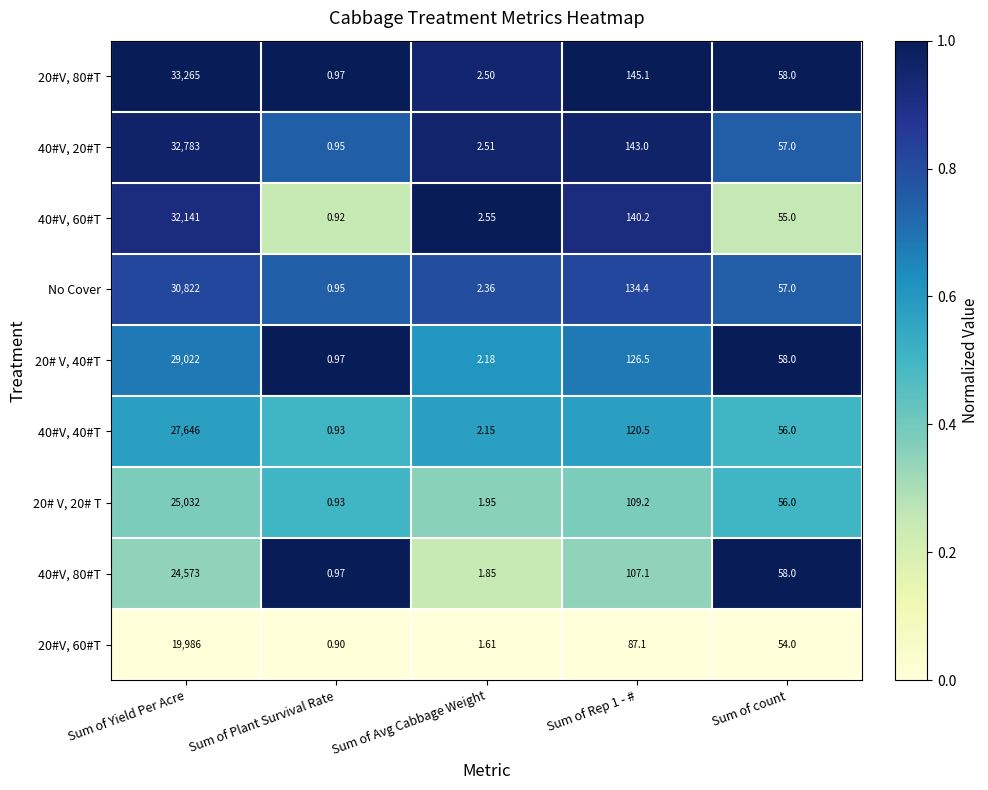

Is the value of 20# V, 40#T at Sum of Avg Cabbage Weight greater than the value of 40#V, 80#T at Sum of Avg Cabbage Weight?

Yes